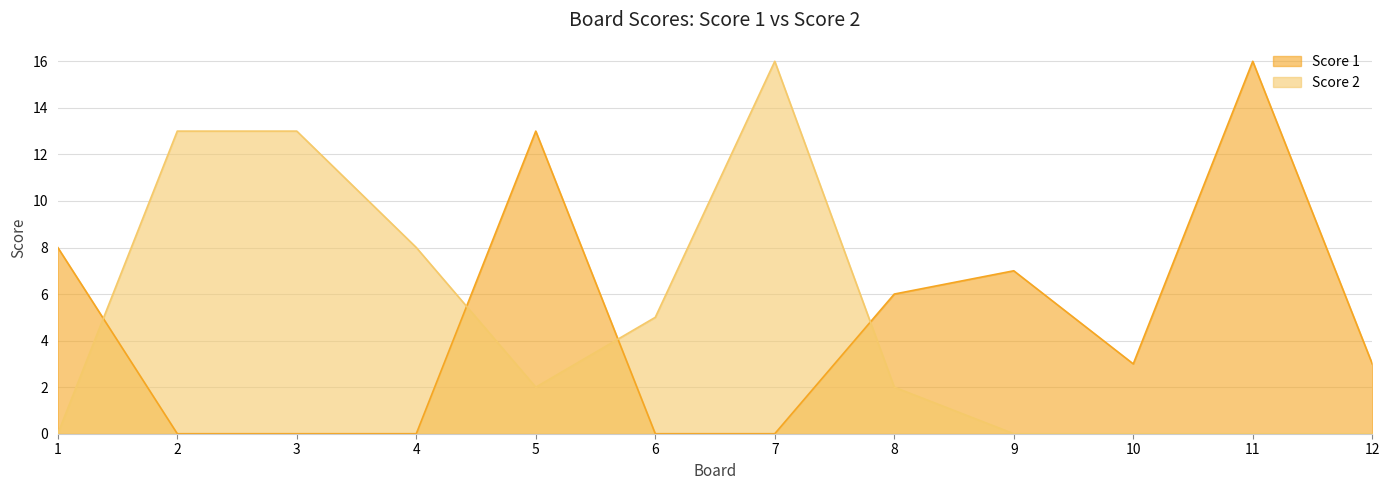

What is the approximate value of Score 1 at 11?

16